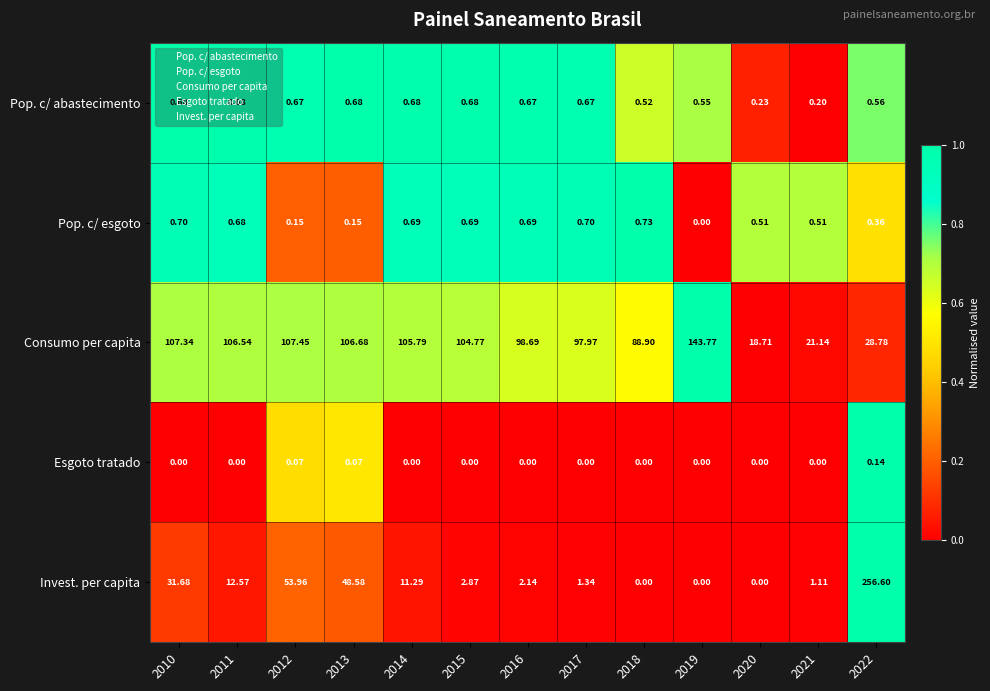

Which series has the largest total across all categories?

Consumo per capita